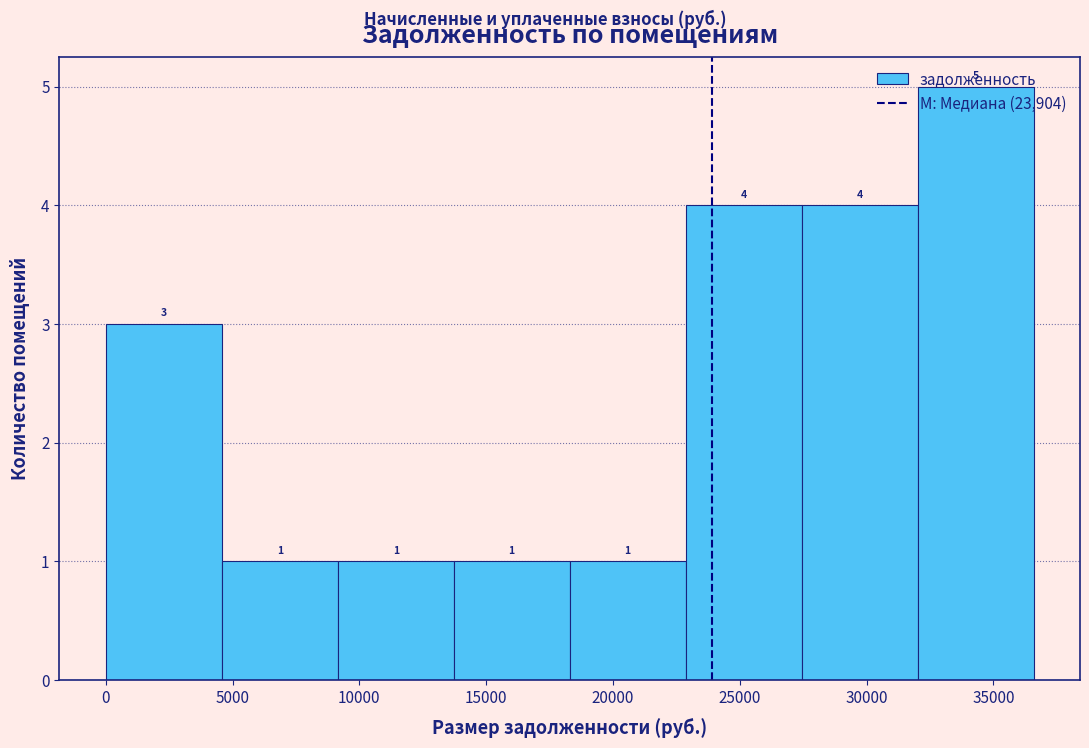

Reading left to right, list every bar in this chart as the range it spans on the x-axis followed by its height. The bar edges are not printed on the chart, so give them approximately, as read against the axis.

0 to 4500: 3
4500 to 9000: 1
9000 to 13500: 1
13500 to 18500: 1
18500 to 23000: 1
23000 to 27500: 4
27500 to 32000: 4
32000 to 36500: 5